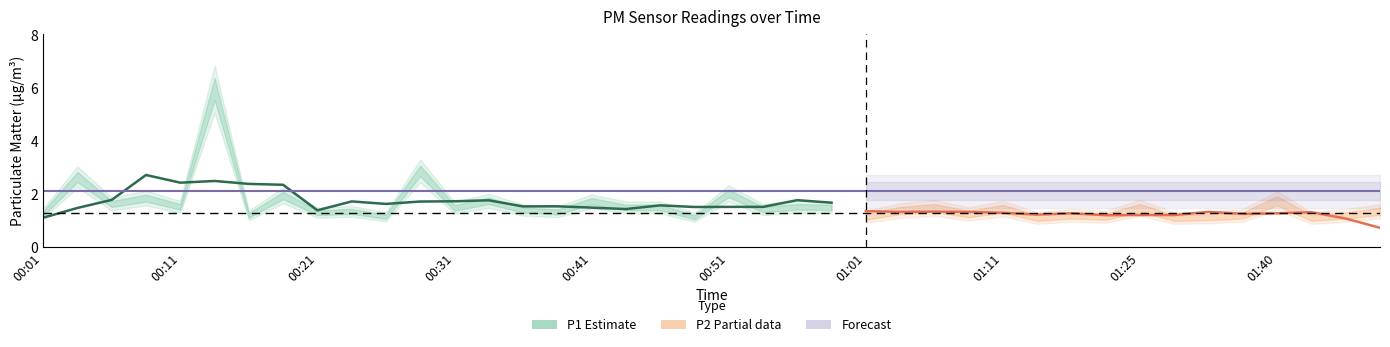

What is the average value of the P1 series?

1.9